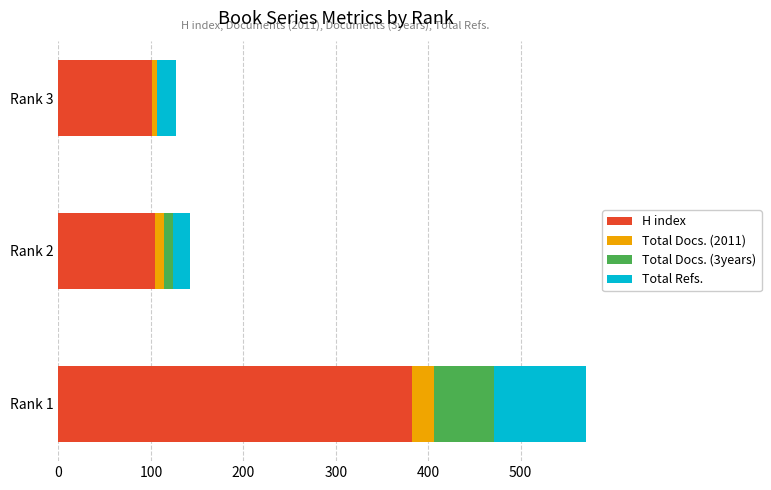

At which category is the sum across all series the highest?

Rank 1